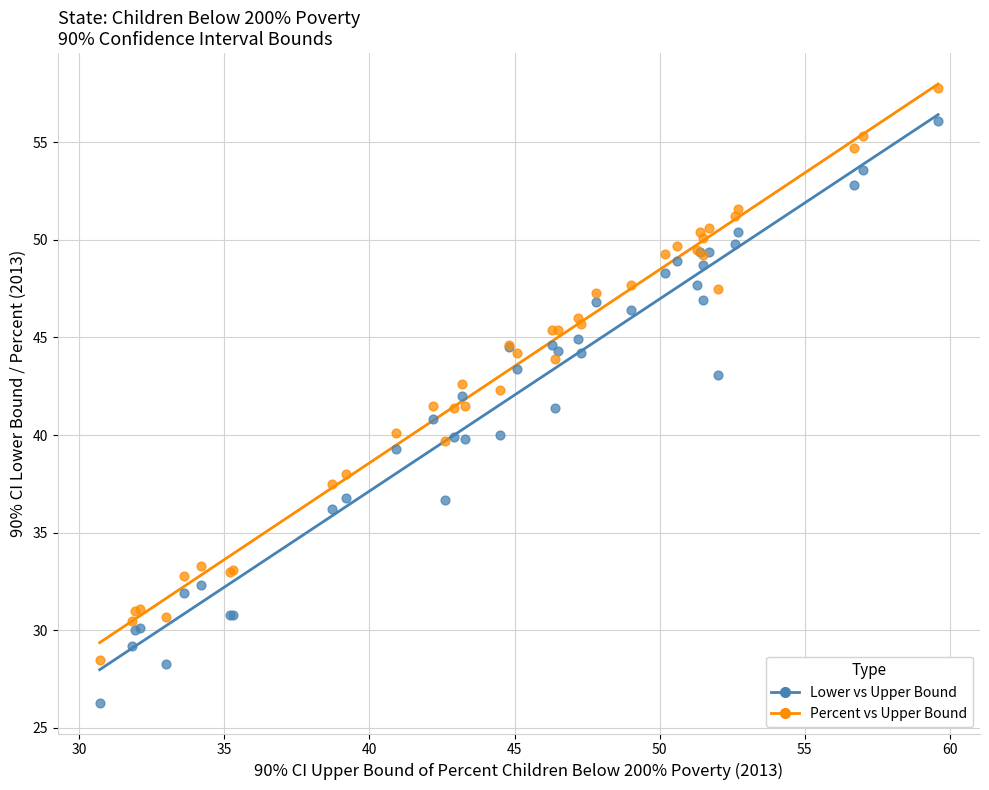

What are all the series names shown in the legend?

Lower vs Upper Bound, Percent vs Upper Bound